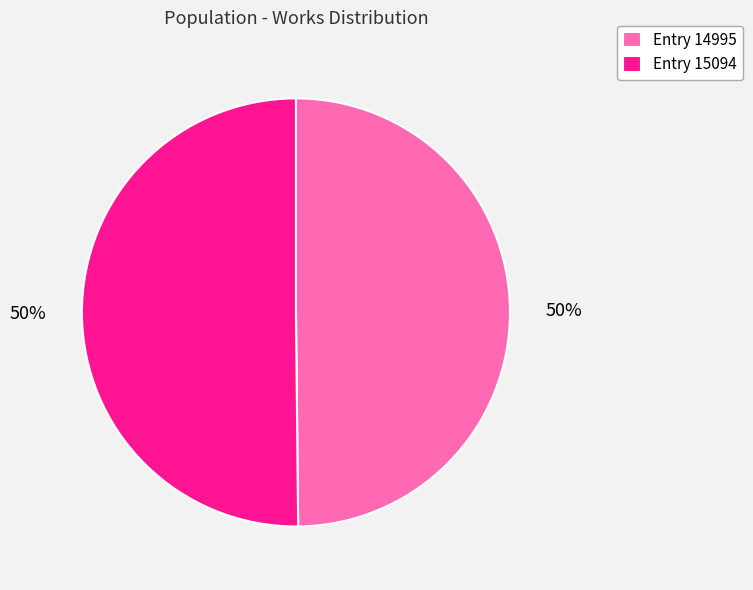

Approximately how many times larger is the value at Entry 14995 compared to Entry 15094?

1.0